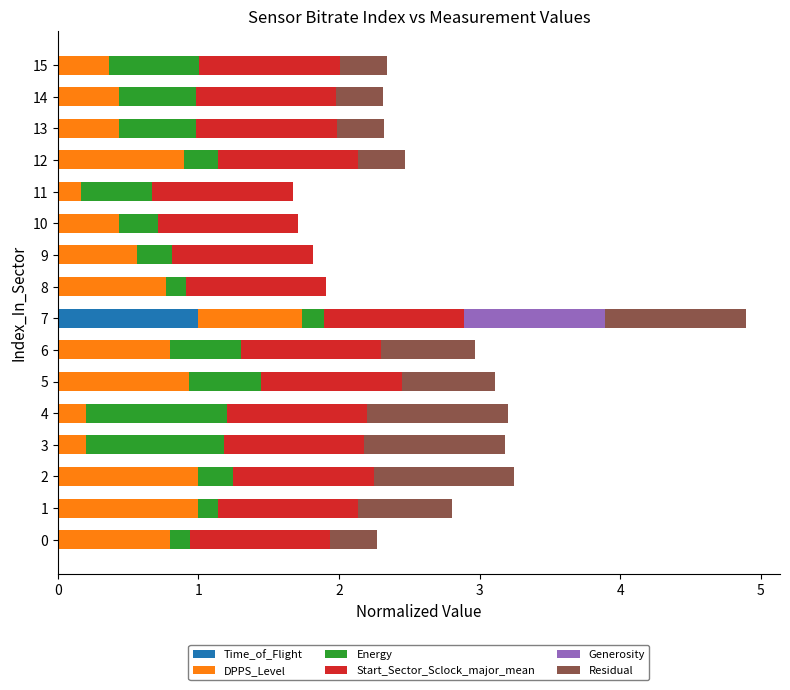

The Time_of_Flight series shows 0.0 at 3. True or false?

True